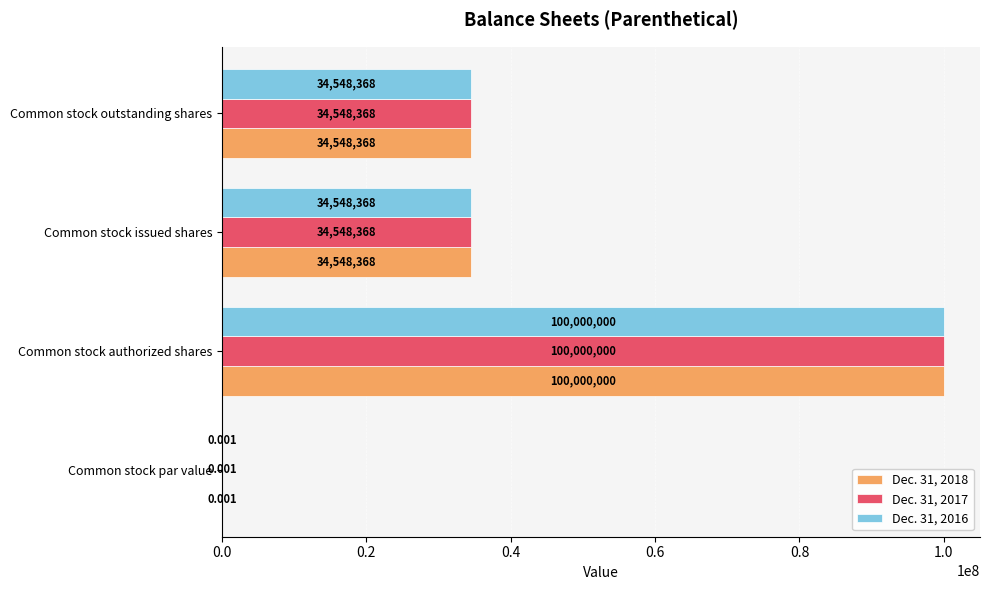

At which category is the sum across all series the highest?

Common stock authorized shares